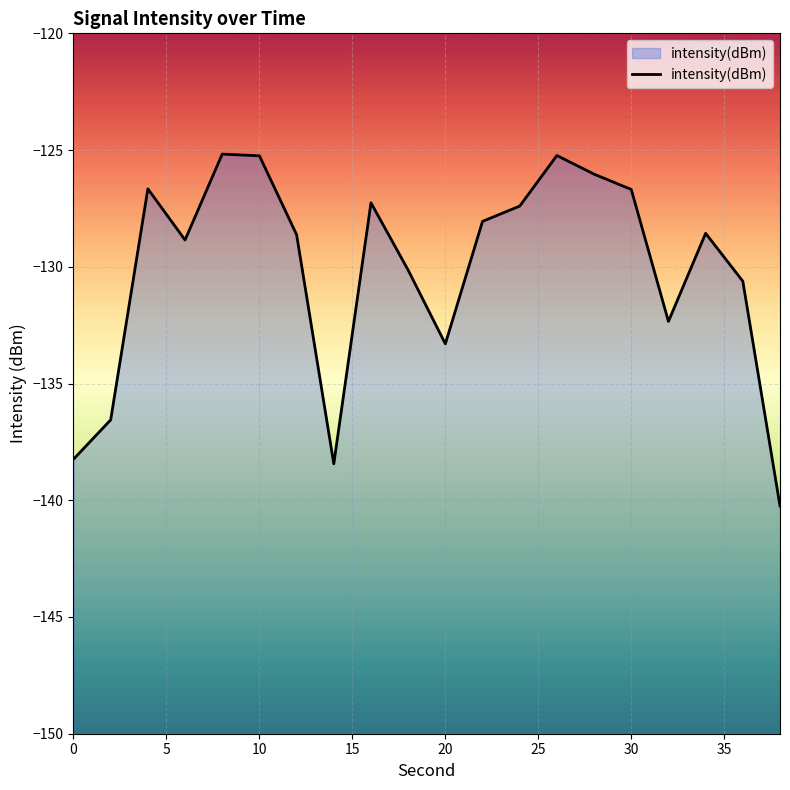

What is the smallest value displayed?

-140.2